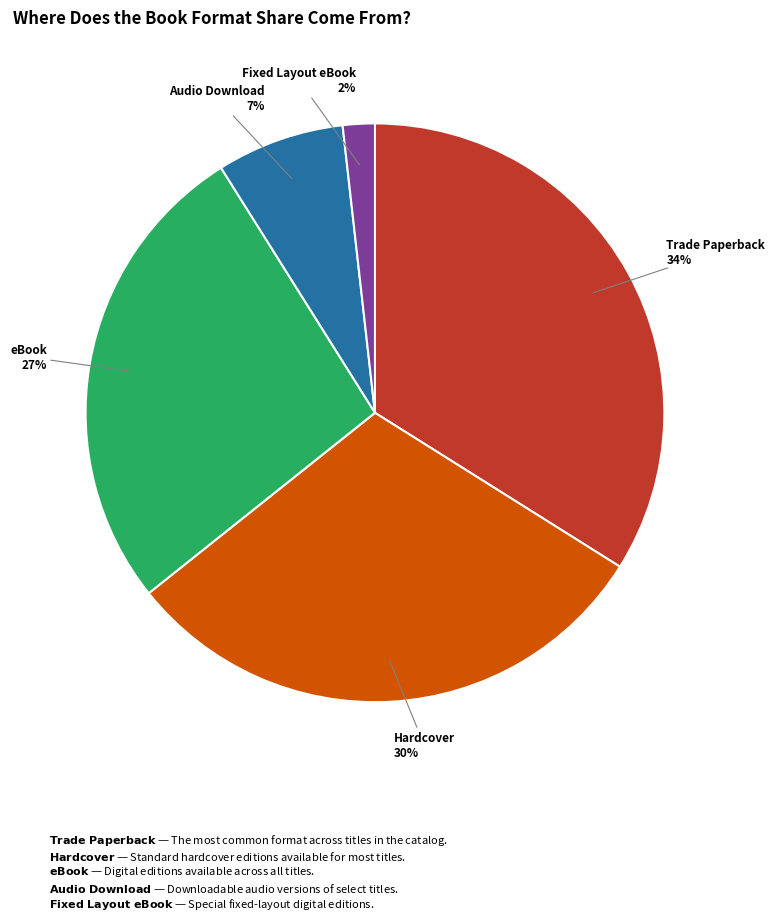

Approximately how many times larger is the value at eBook compared to Hardcover?

0.9